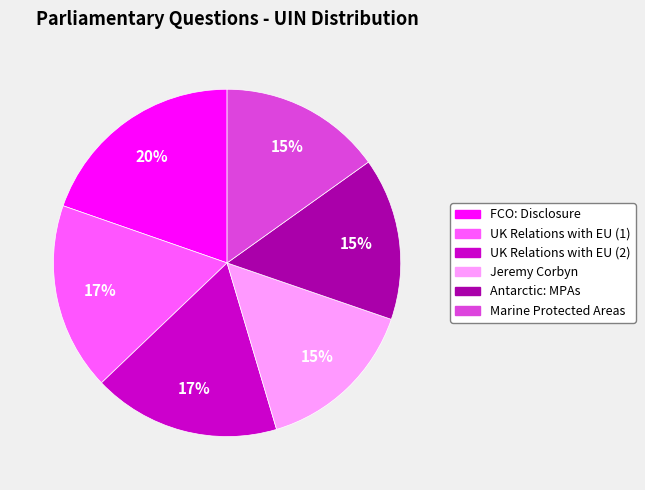

To the nearest percent, what is the average slice percentage?

17%